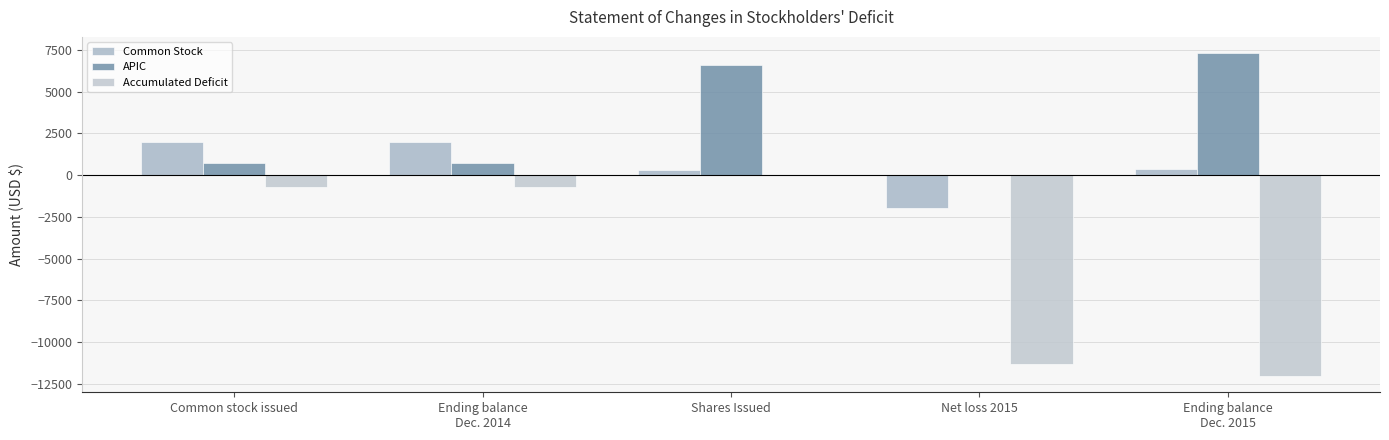

How many categories are shown in the chart?

5